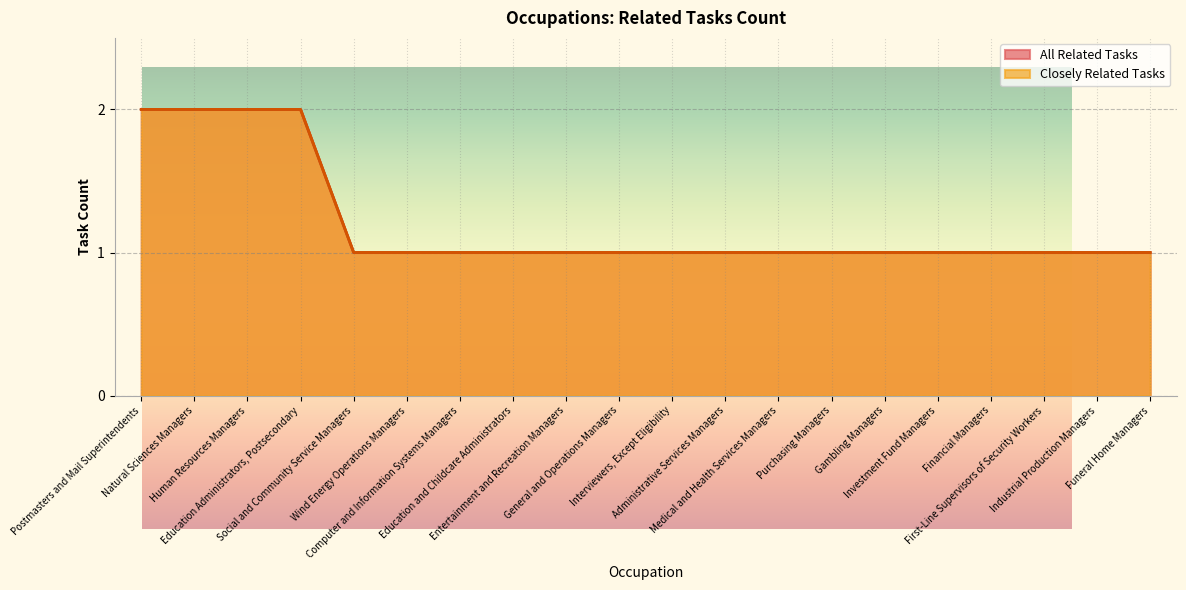

True or false: Closely Related Tasks has more than 1 points higher than both neighbors.

False